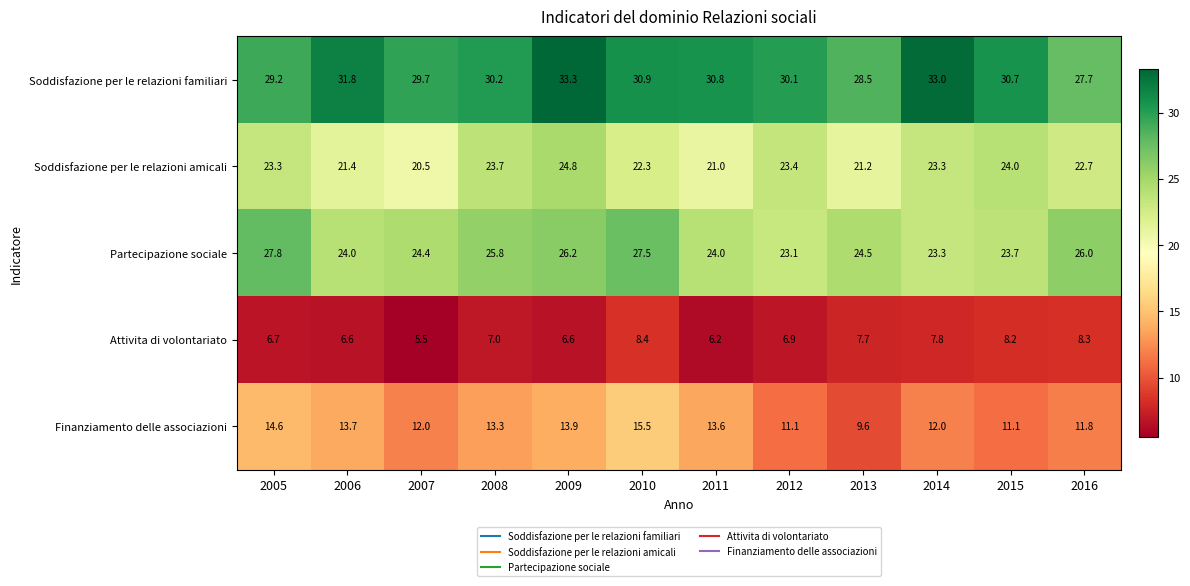

Which label corresponds to the smallest value in the chart?

2007